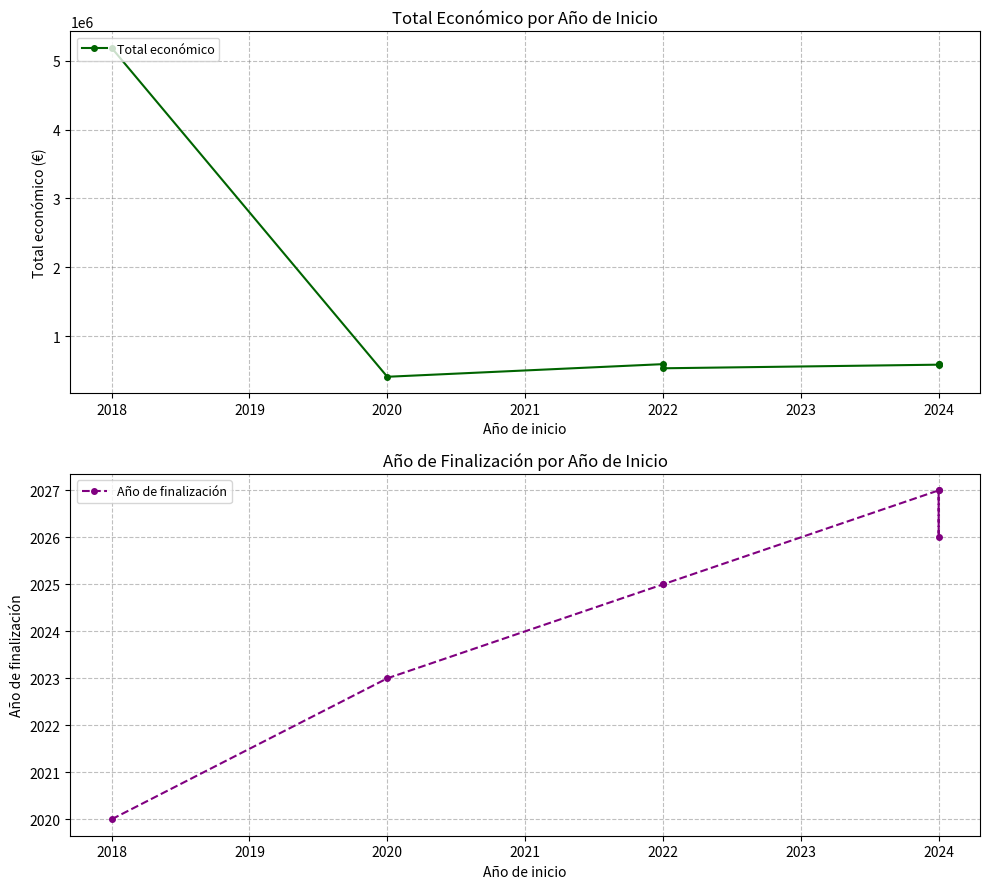

What is the sum of all Total económico values?

8510069